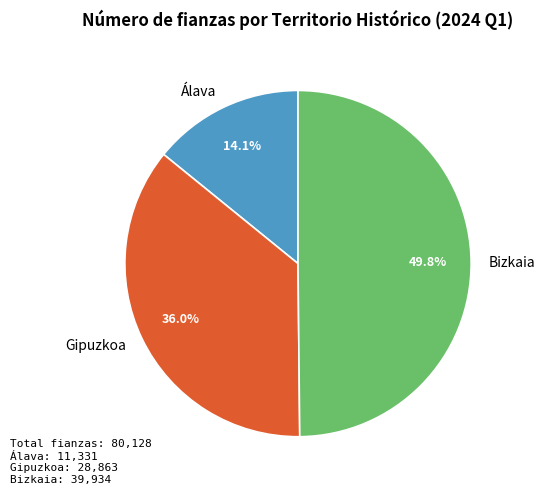

Do Bizkaia and Álava together represent more than half of the pie?

Yes